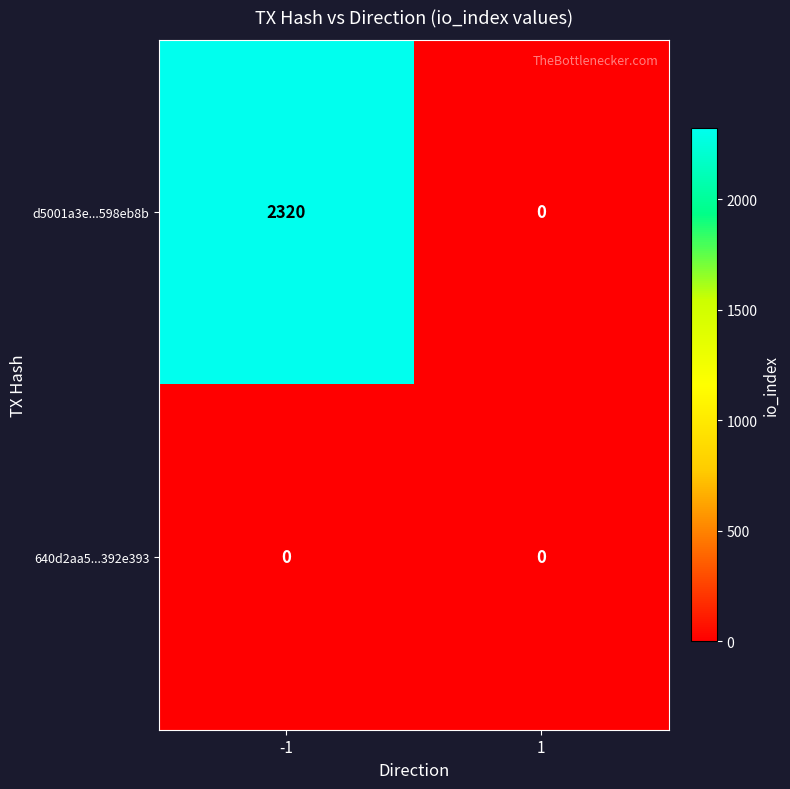

At which category is the sum across all series the highest?

-1